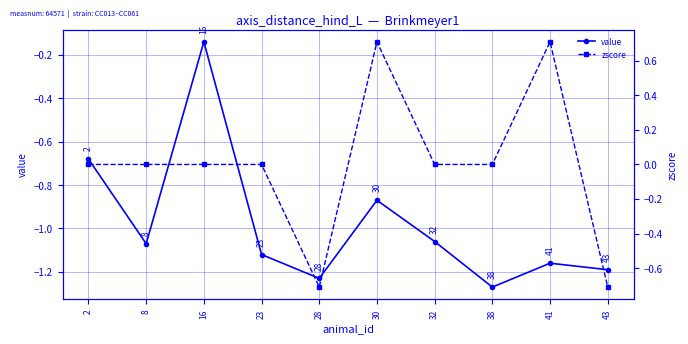

At which category does value reach its first local peak?

16